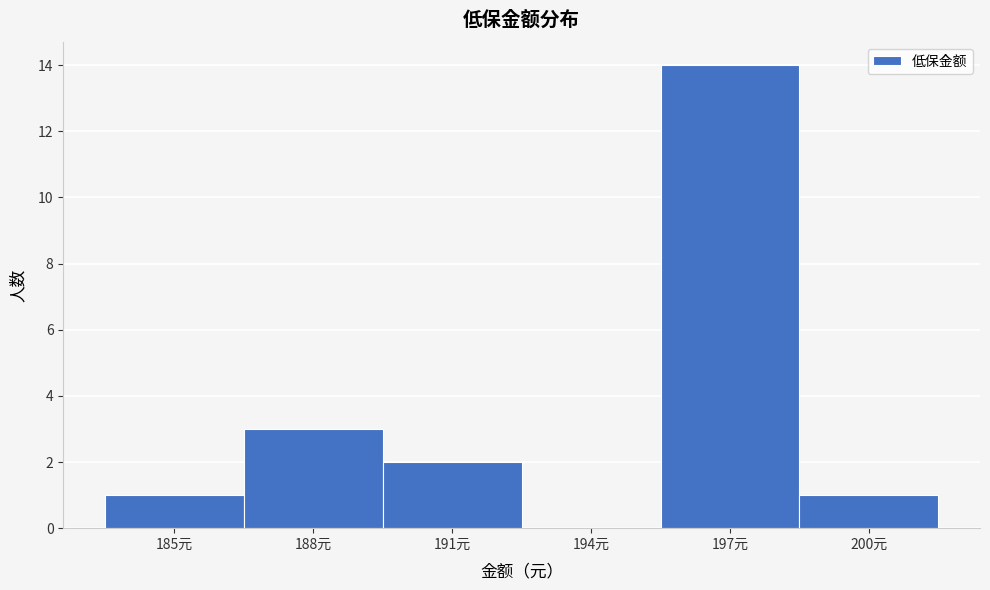

Reading left to right, what are all the values shown in this chart?

185元=1	188元=3	191元=2	194元=0	197元=14	200元=1